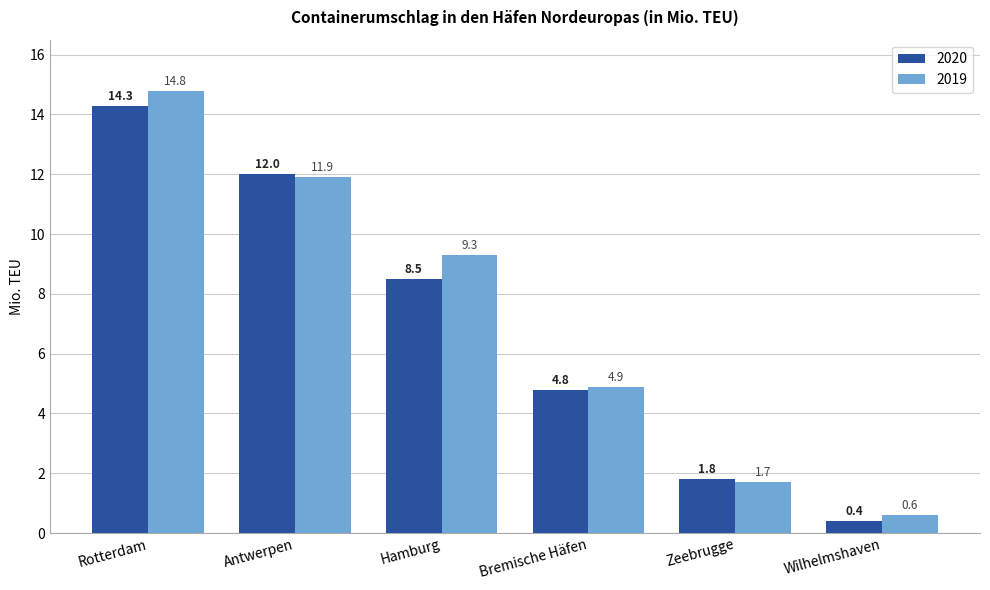

Is the value of 2019 at Zeebrugge greater than the value of 2020 at Antwerpen?

No